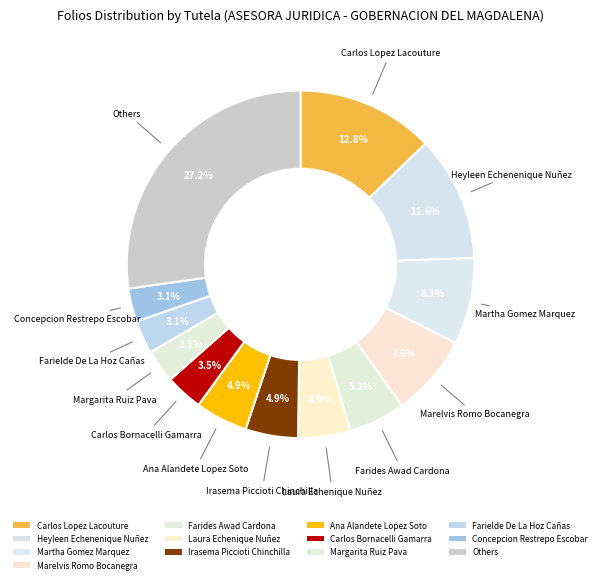

How many segments does this pie chart have?

13